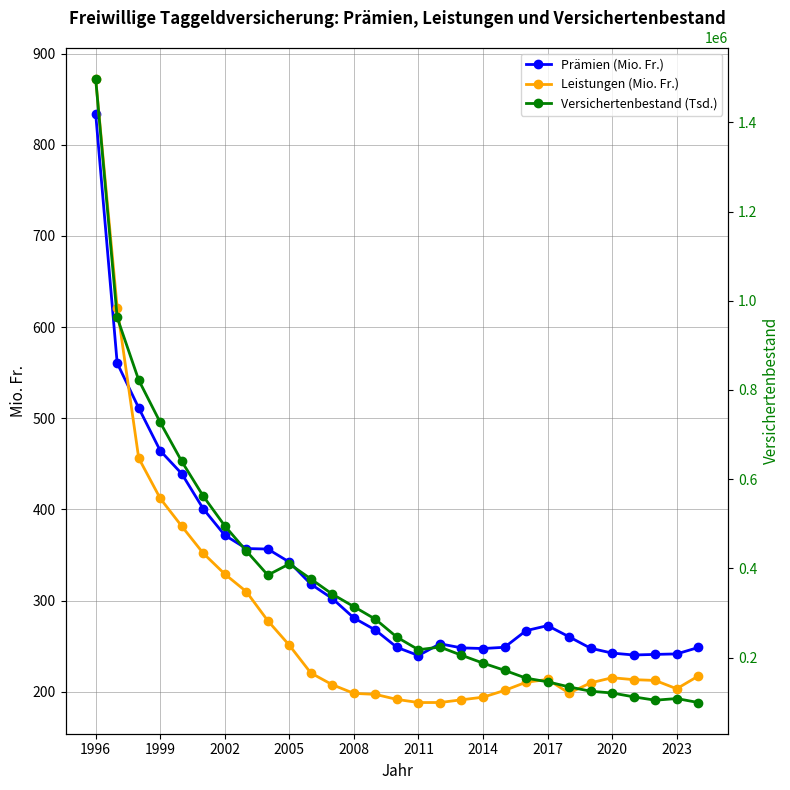

True or false: Prämien (Mio. Fr.) has more than 0 interior local peaks.

True